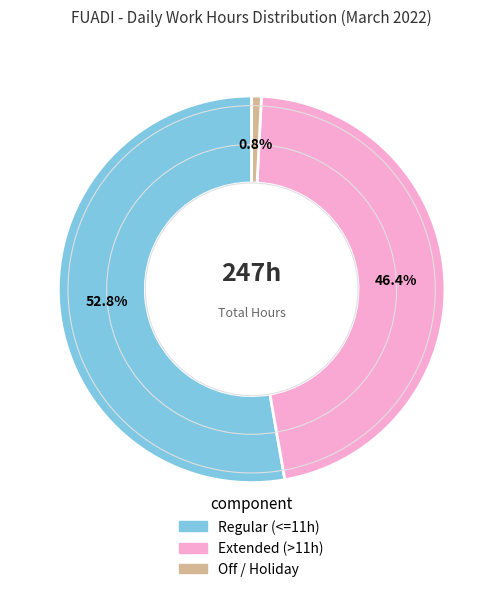

Is there a majority slice in this chart?

Yes